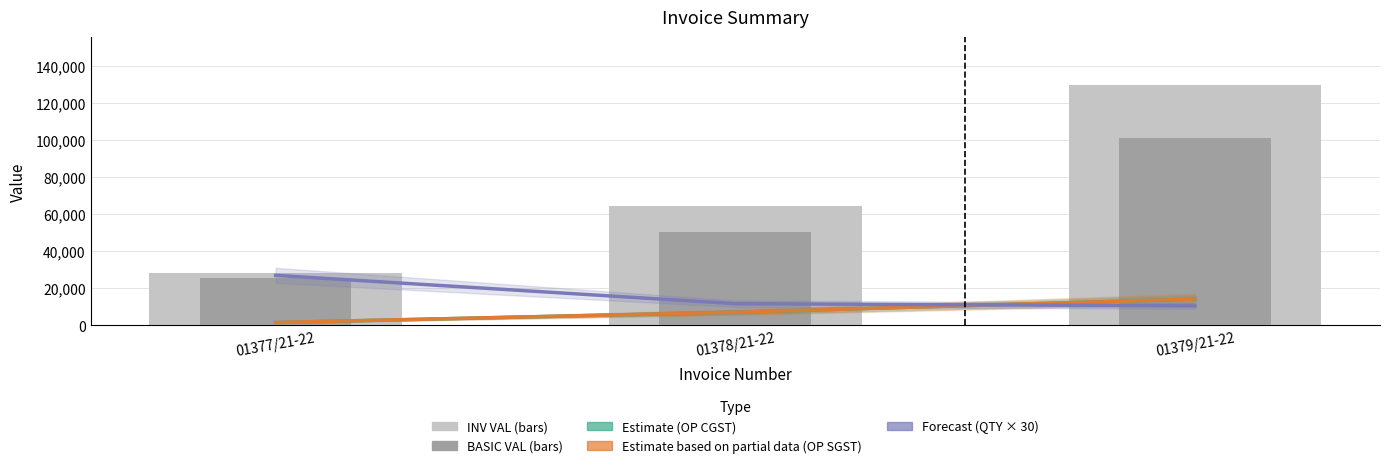

Reading left to right, extract all data points from this chart.

Estimate (OP CGST): 01377/21-22=1525.5	01378/21-22=7066.9	01379/21-22=14181.1
Estimate based on partial data (OP SGST): 01377/21-22=1525.5	01378/21-22=7066.9	01379/21-22=14181.1
Forecast (QTY × 30): 01377/21-22=27000.0	01378/21-22=11700.0	01379/21-22=10500.0
INV VAL: 01377/21-22=28476.0	01378/21-22=64611.5	01379/21-22=129655.7
BASIC VAL: 01377/21-22=25425.0	01378/21-22=50477.7	01379/21-22=101293.5